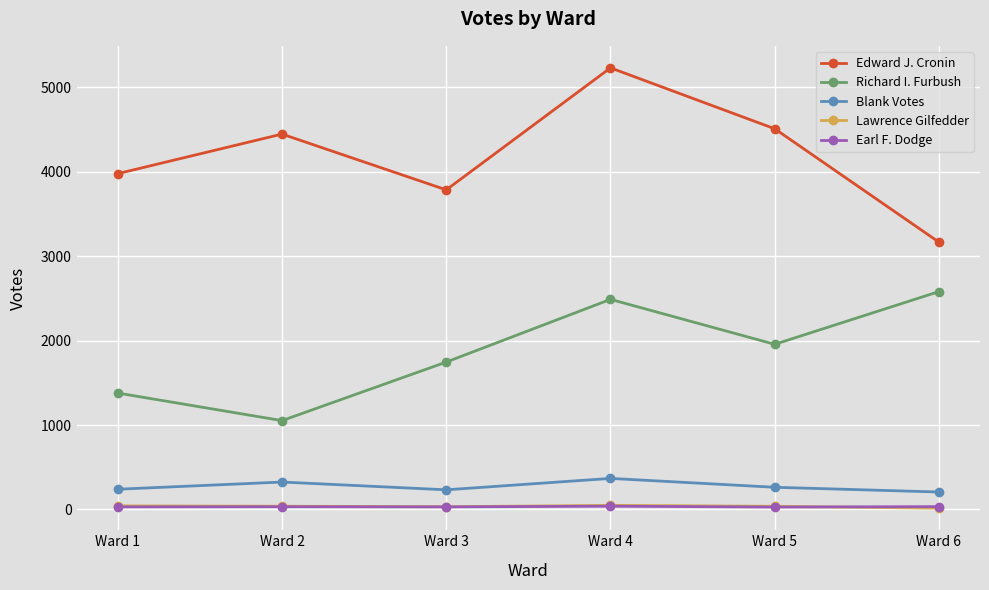

How many interior local peaks does the Blank Votes series have?

2